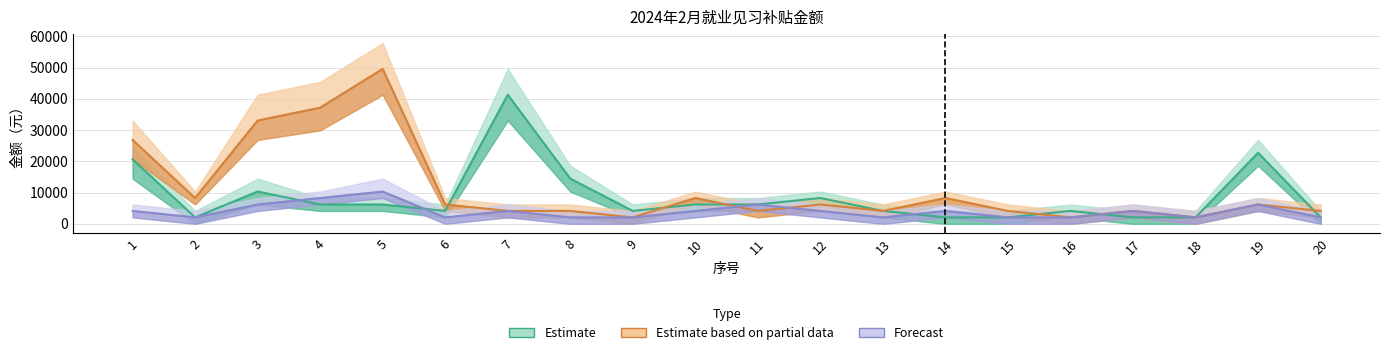

True or false: Forecast has a value of 495 at 2.

False